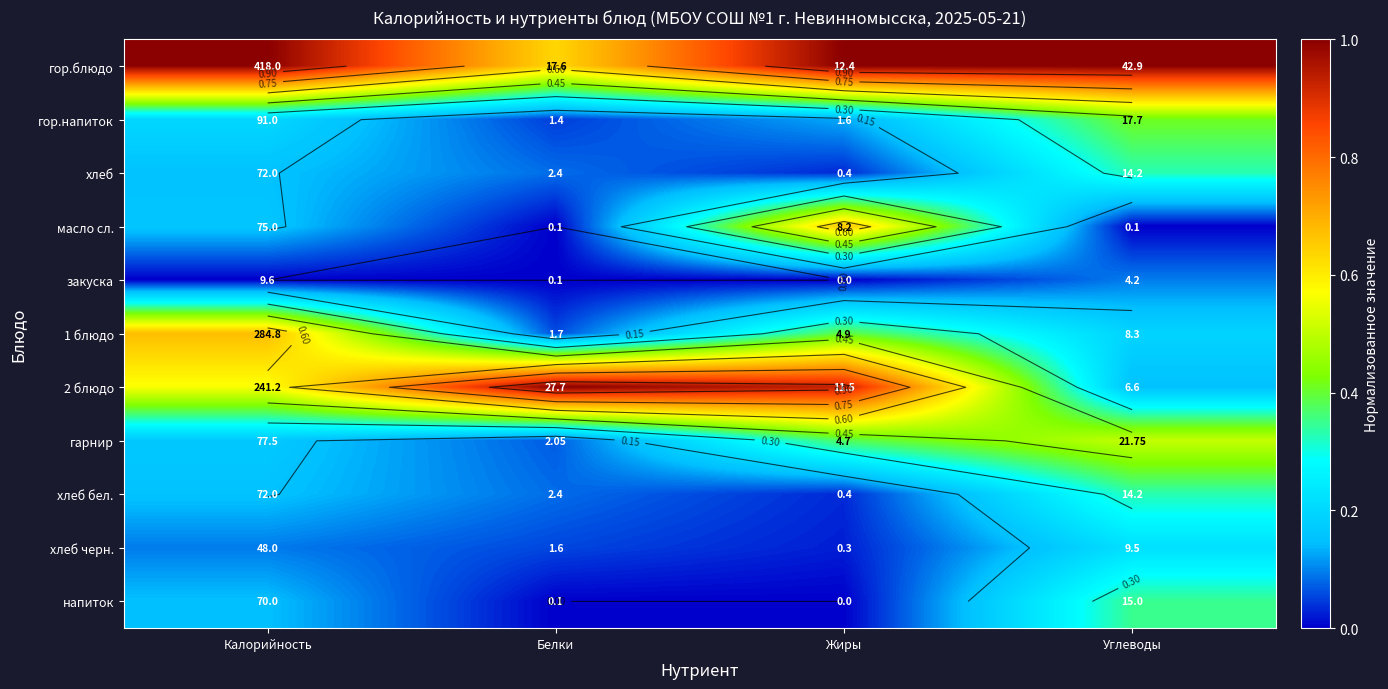

List the series in order of their peak value, lowest first.

закуска, хлеб черн., хлеб, хлеб бел., напиток, гор.напиток, гарнир, масло сл., 1 блюдо, гор.блюдо, 2 блюдо